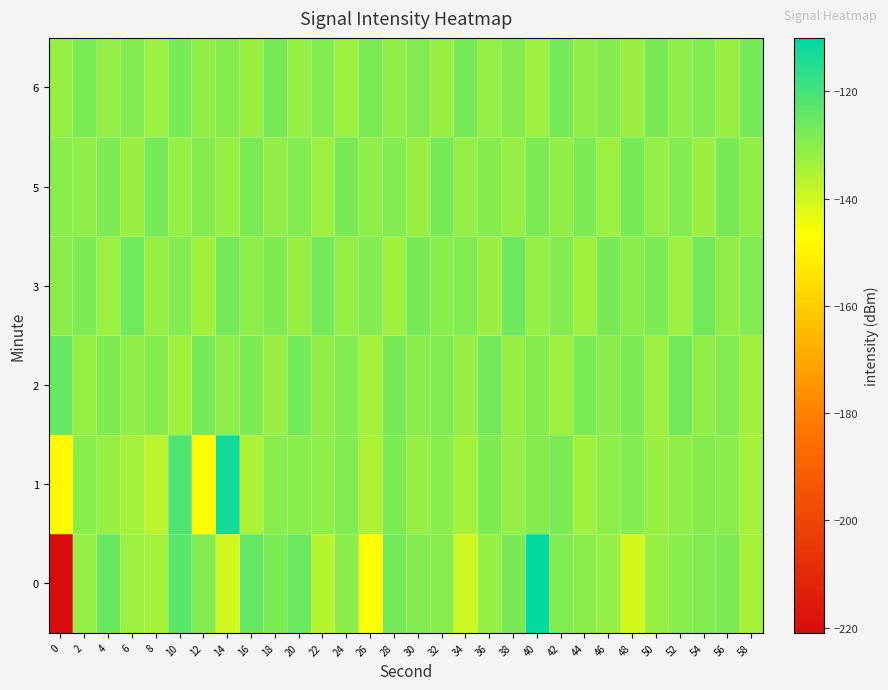

How many categories are shown in the chart?

30